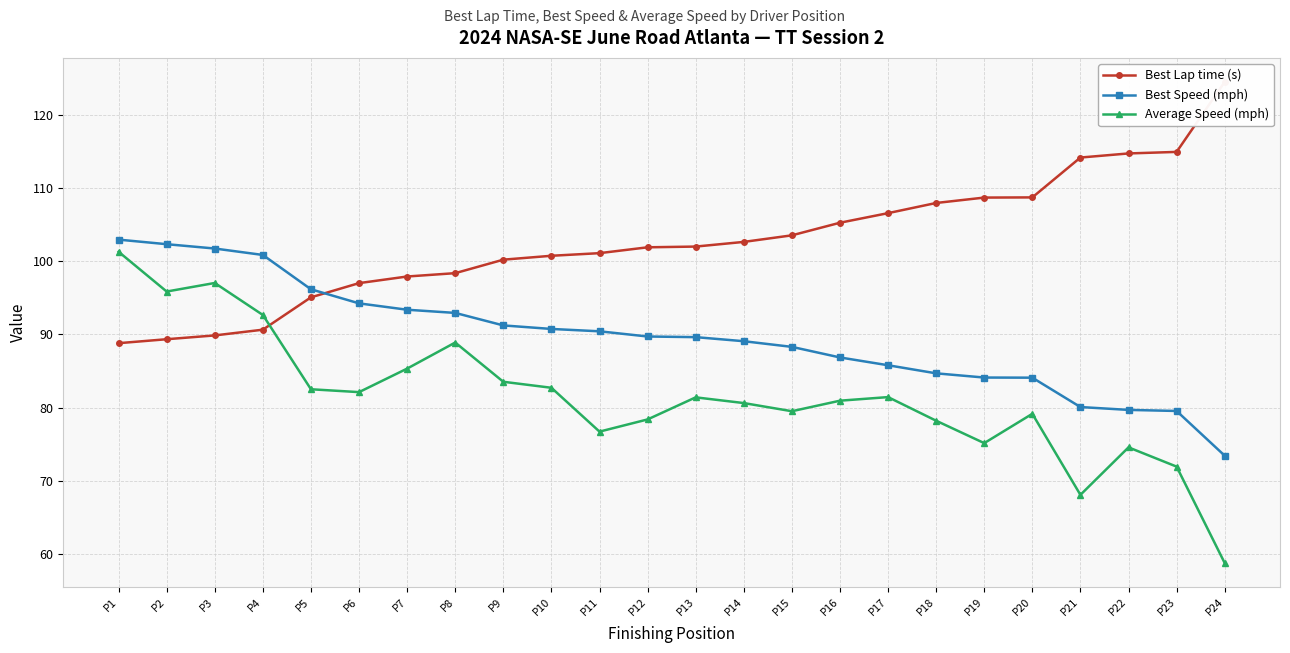

Rank the series by their average value, from highest to lowest.

Best Lap time (s), Best Speed (mph), Average Speed (mph)